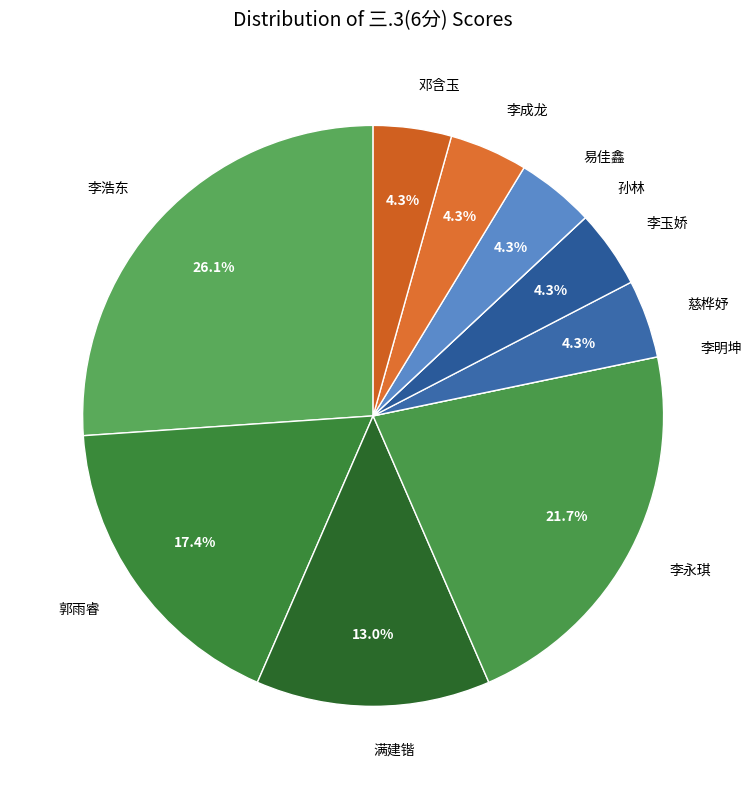

What percentage is NOT represented by 慈桦妤?

95.7%